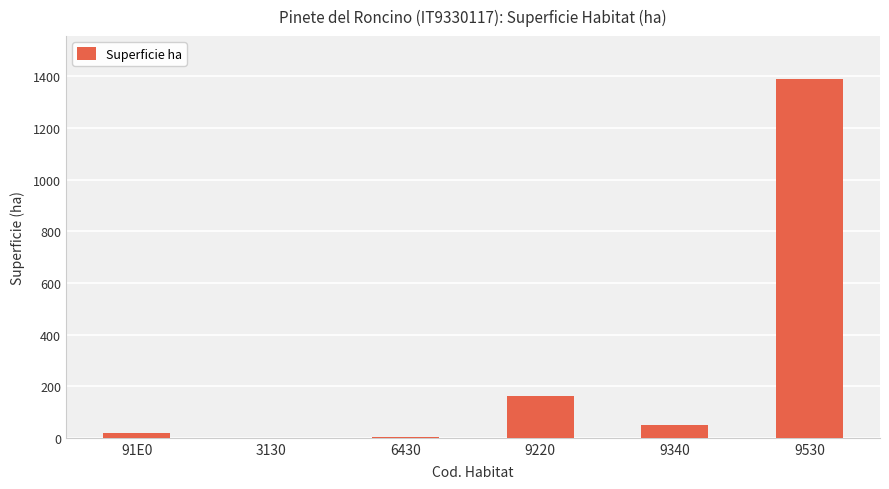

Where is the data nearest to the value 694?

9220